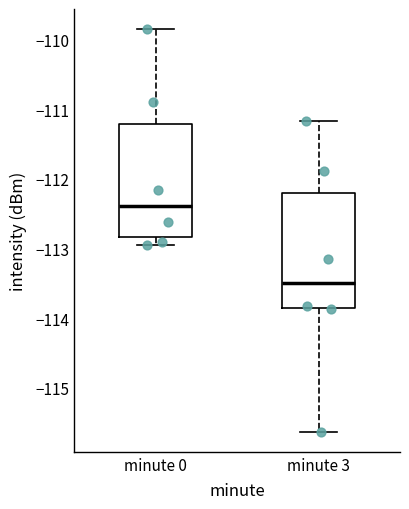

Which box has the highest median line?

minute 0